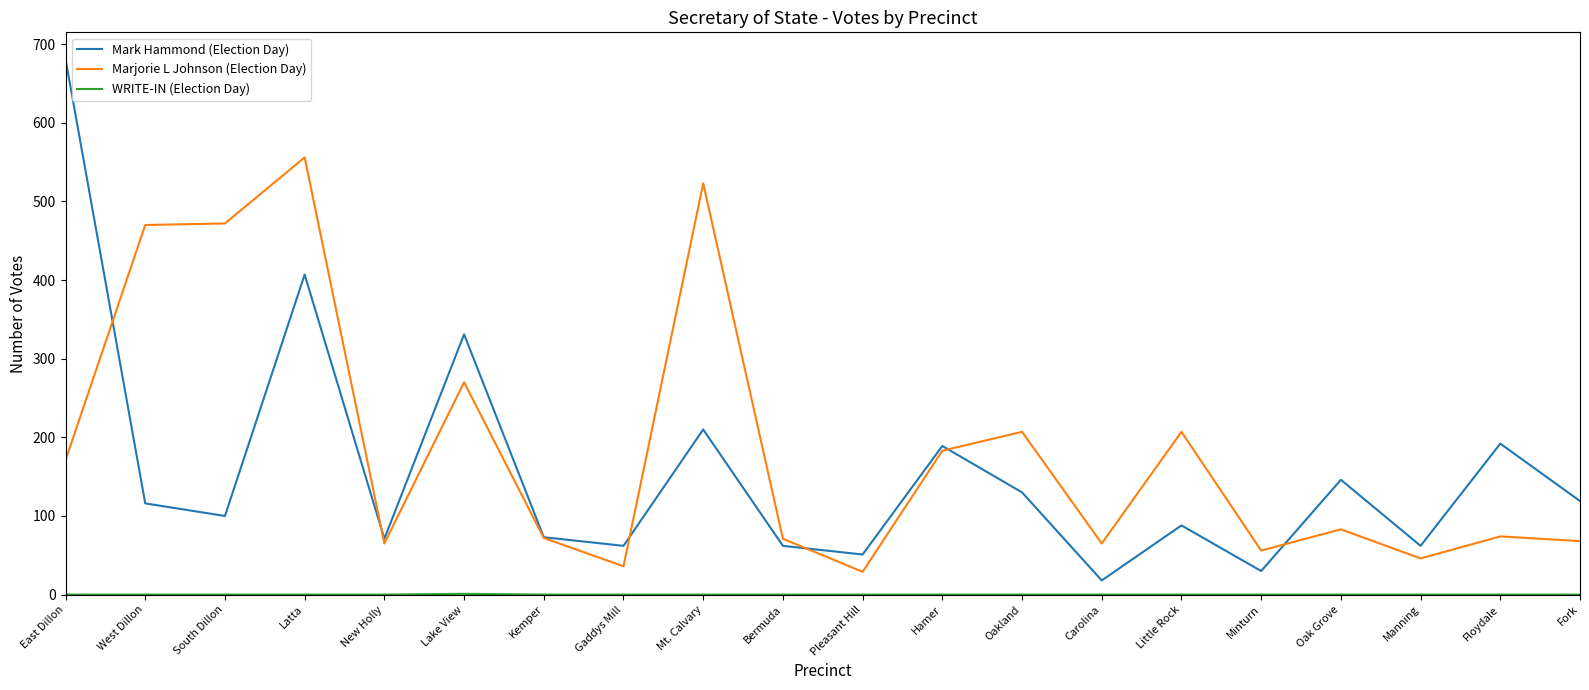

The Mark Hammond (Election Day) series shows 407 at Latta. True or false?

True